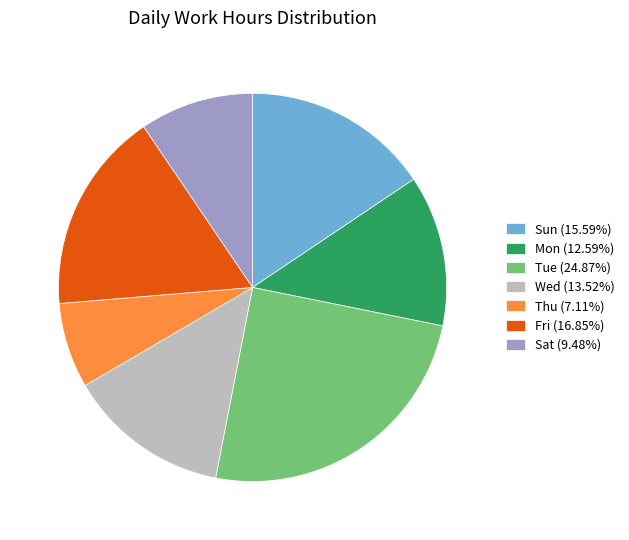

Do Thu (7.11%) and Fri (16.85%) together represent more than half of the pie?

No